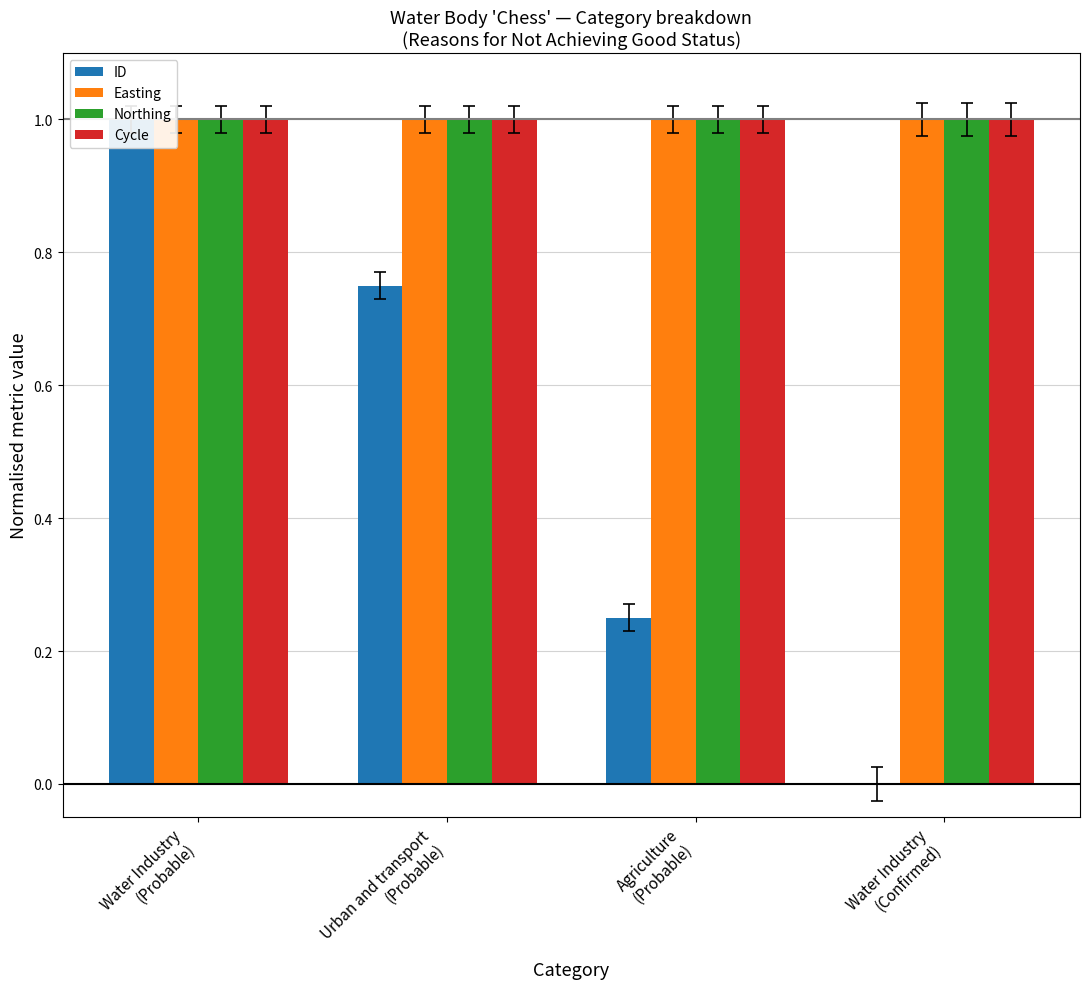

Count the number of categories in the chart.

4